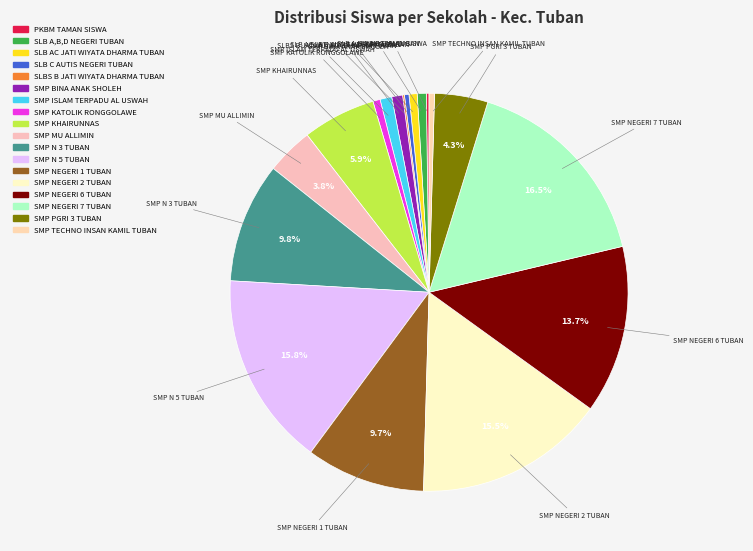

Which category has the biggest portion of the pie?

SMP NEGERI 7 TUBAN